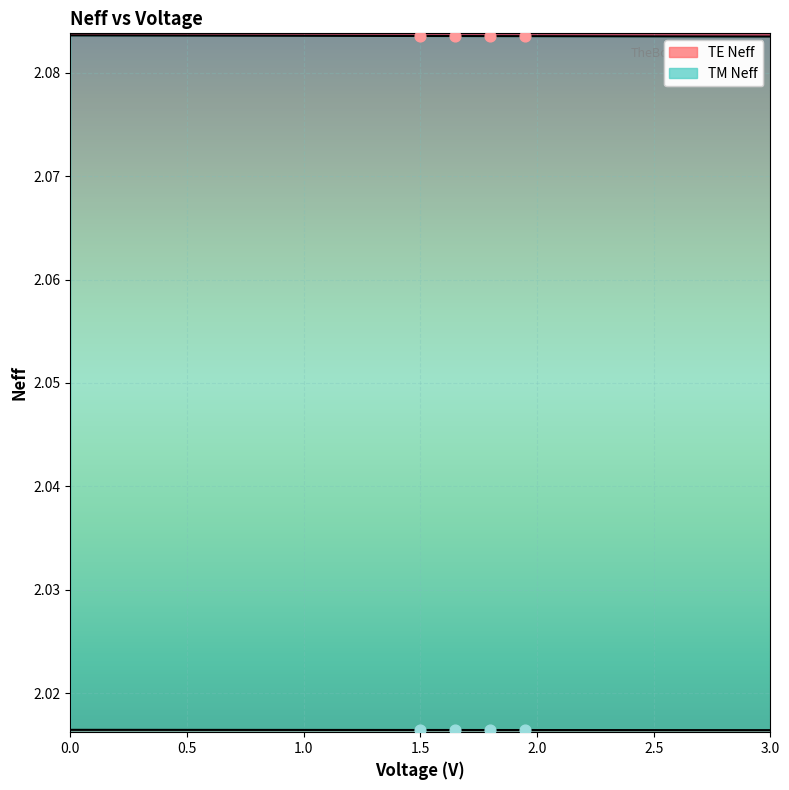

What are all the series names shown in the legend?

TM Neff, TE Neff